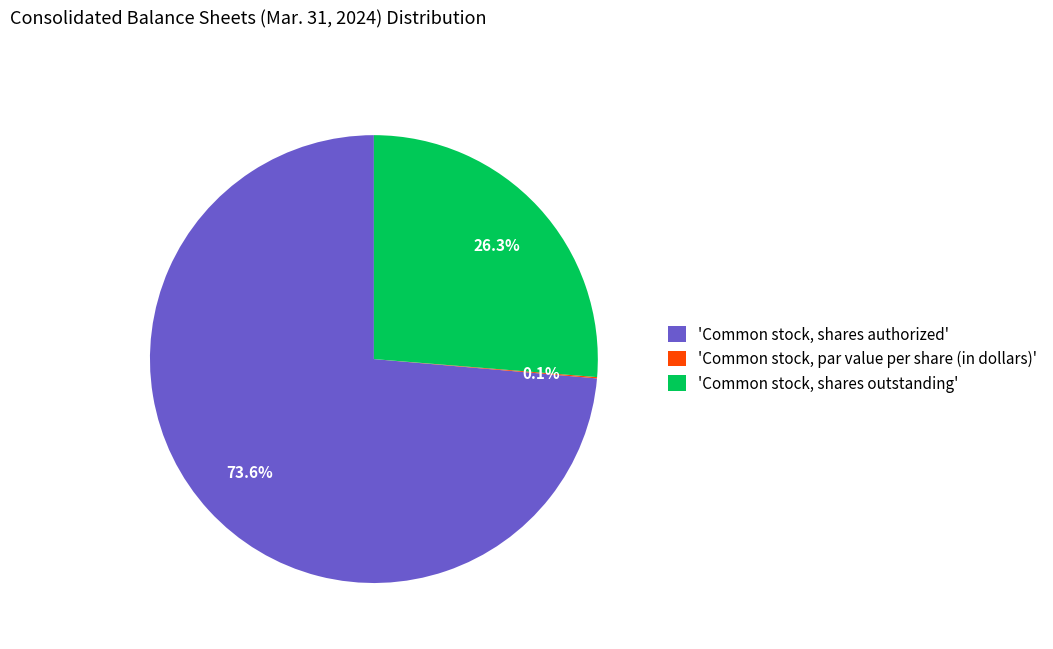

Which has a higher value, 'Common stock, shares authorized' or 'Common stock, shares outstanding'?

'Common stock, shares authorized'